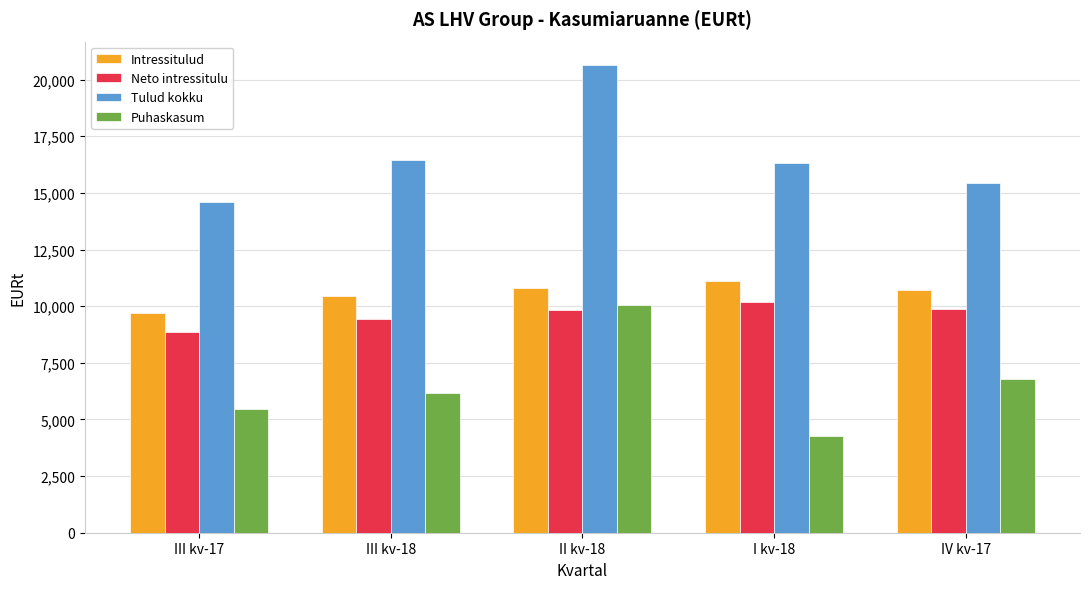

Is the value of Neto intressitulu at III kv-18 greater than the value of Tulud kokku at III kv-18?

No